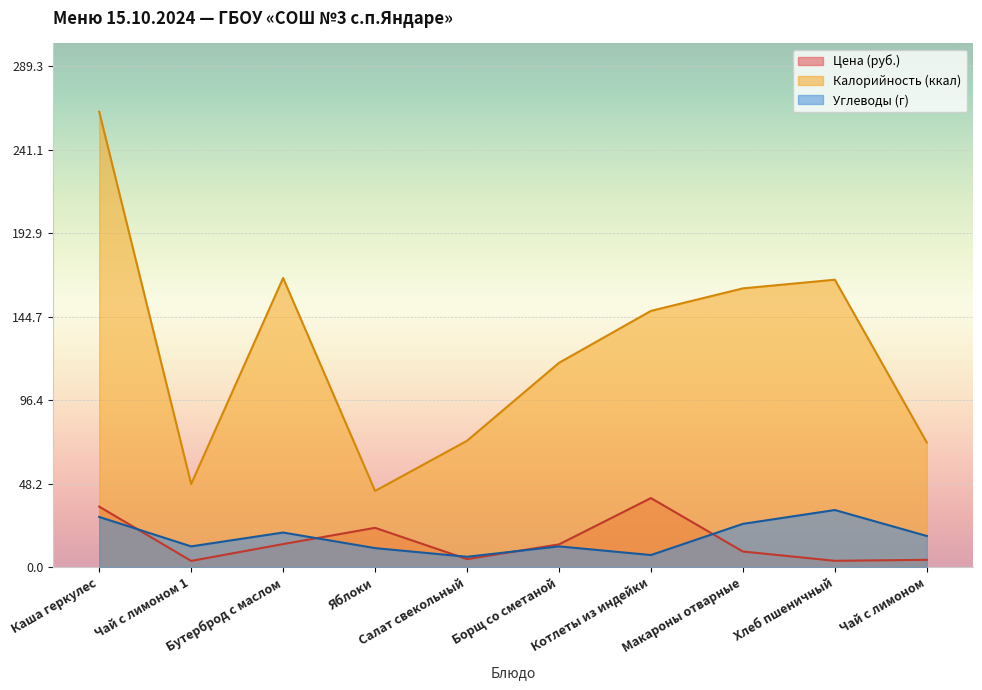

Where is Калорийность (ккал) nearest to the value 153?

Котлеты из индейки